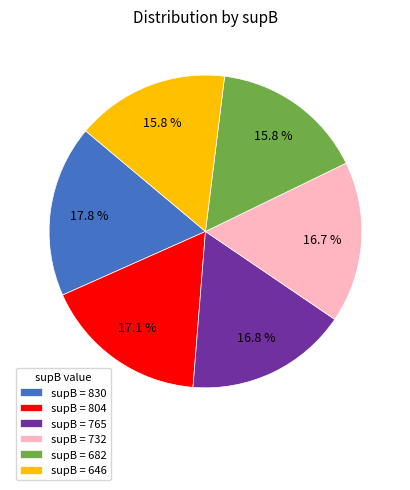

What percentage do supB = 682 and supB = 732 together represent?

32.5%